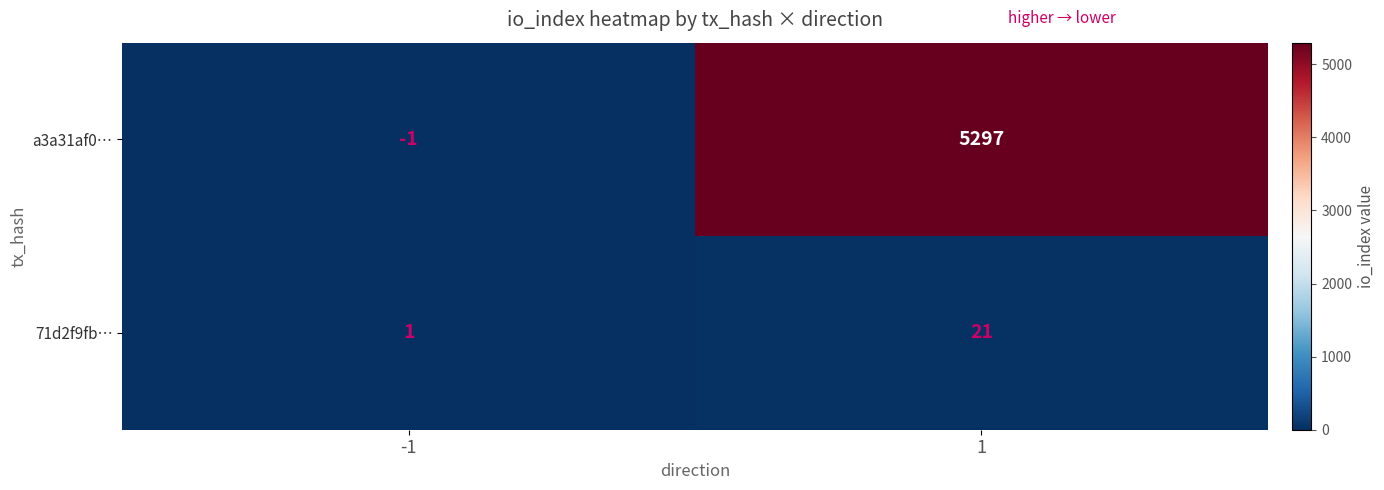

What is the difference between the a3a31af0… values at 1 and -1?

5298